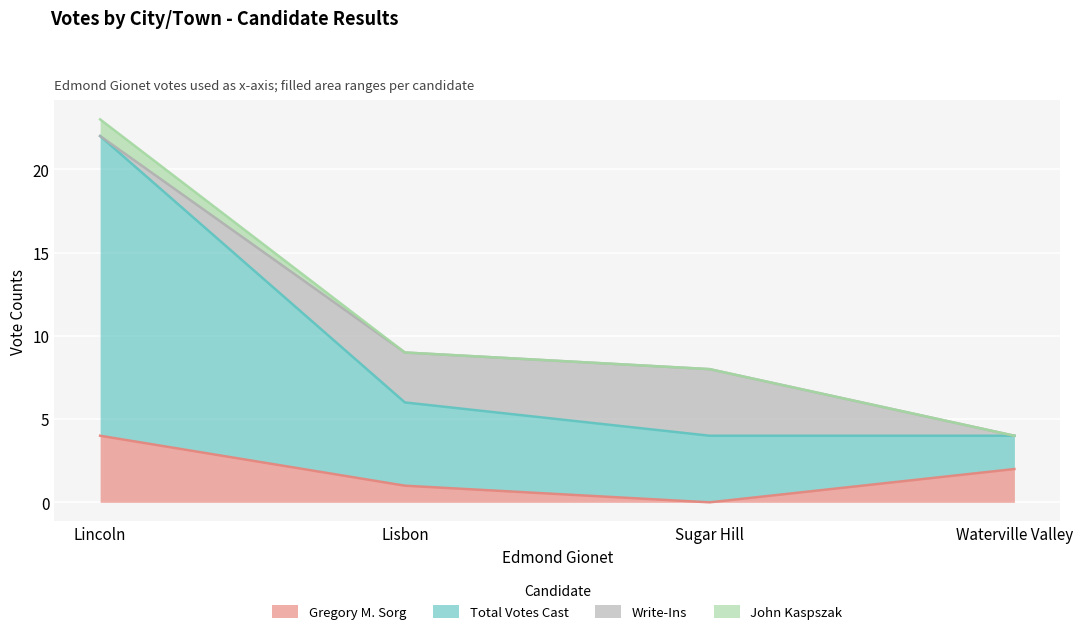

Which category has the lowest value across all series?

Sugar Hill